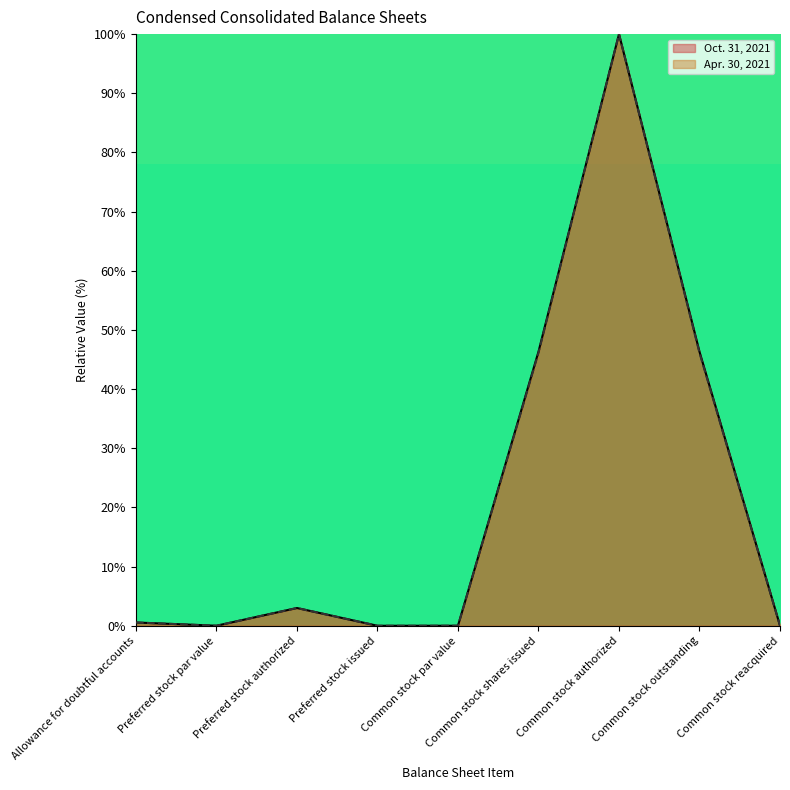

Is the value of Oct. 31, 2021 at Allowance for doubtful accounts greater than the value of Apr. 30, 2021 at Preferred stock par value?

Yes